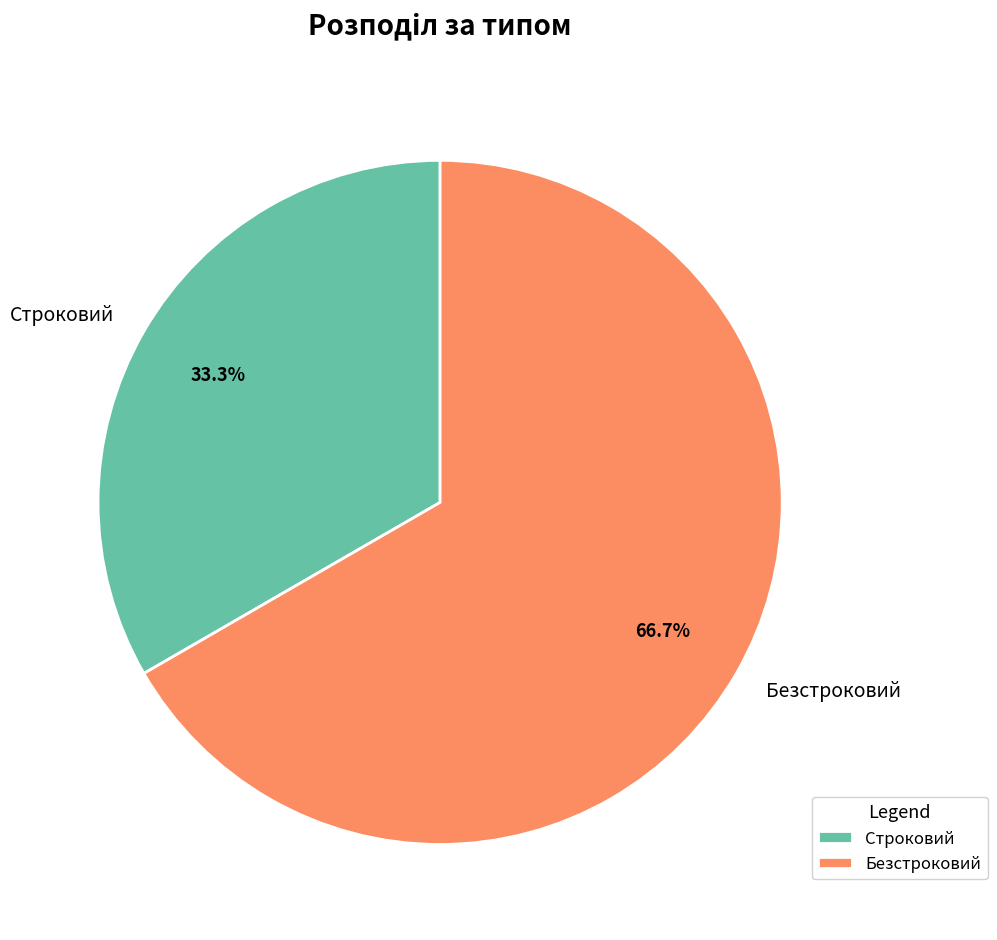

Is it true that Безстроковий is 75% of the pie?

False